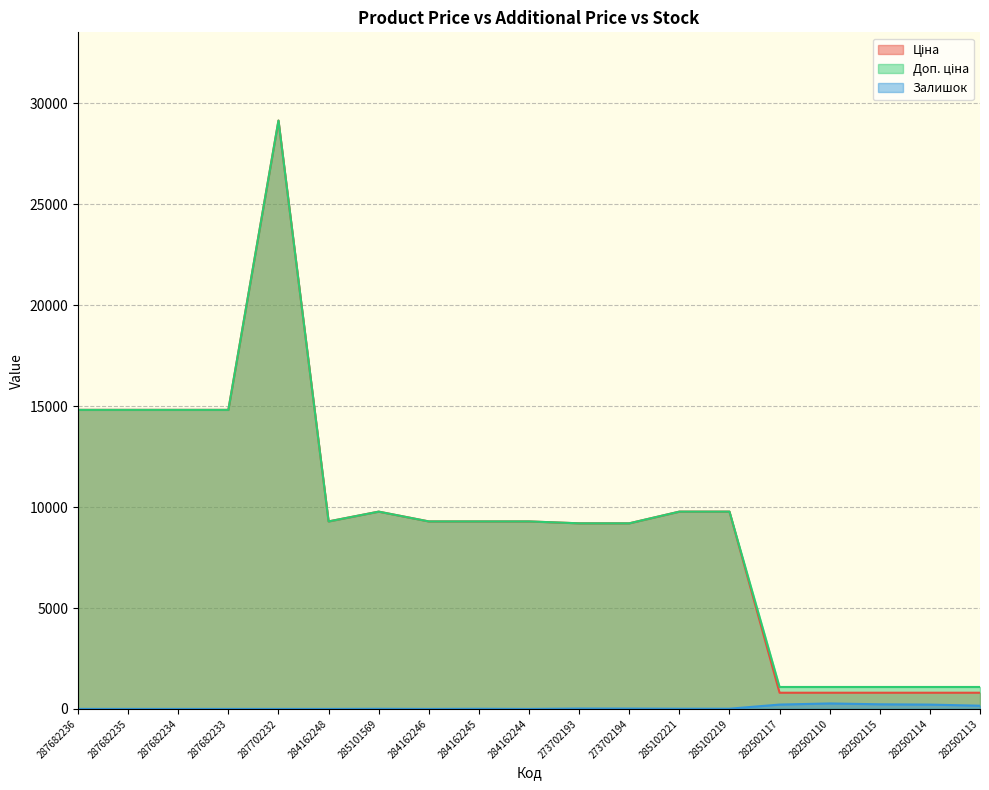

What is the sum of the Ціна values at 285101569 and 287702232?

38927.8